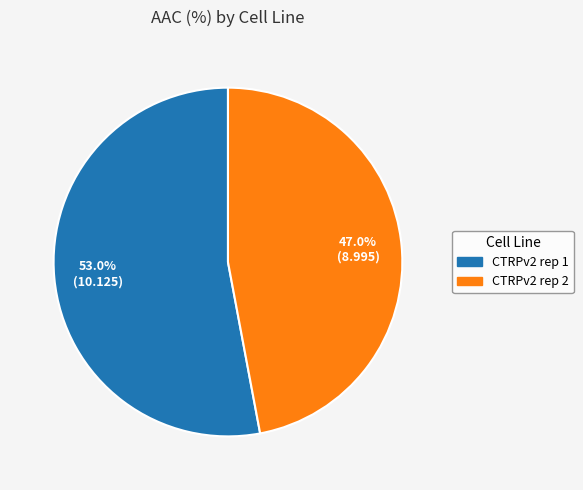

Which slice represents more than half of the pie?

CTRPv2 rep 1